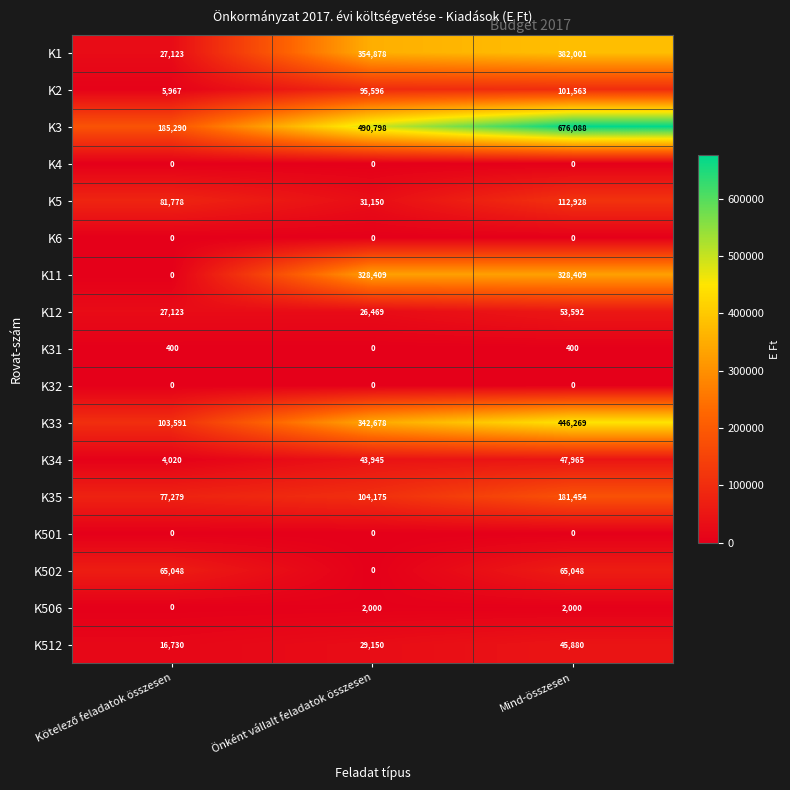

What is the difference between the maximum and second lowest values in the K12 series?

26469